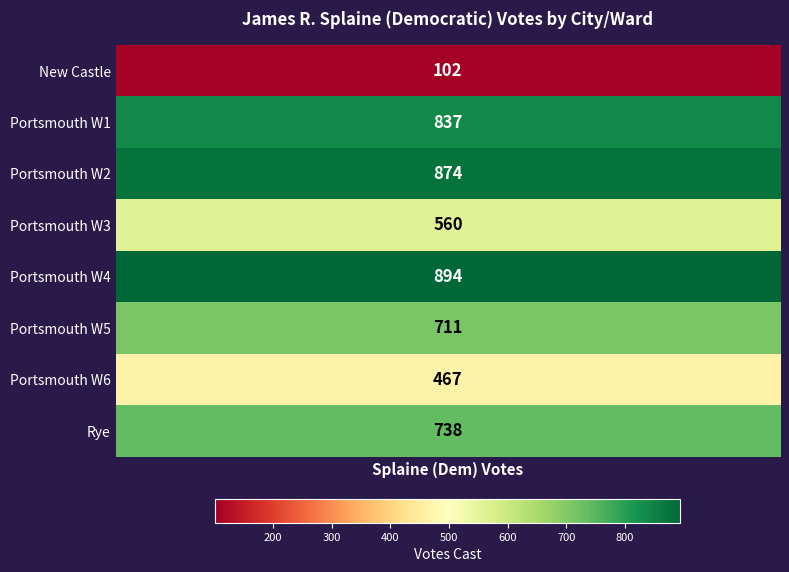

Reading right to left, transcribe all the data shown in this chart.

7=738	6=467	5=711	4=894	3=560	2=874	1=837	values=102